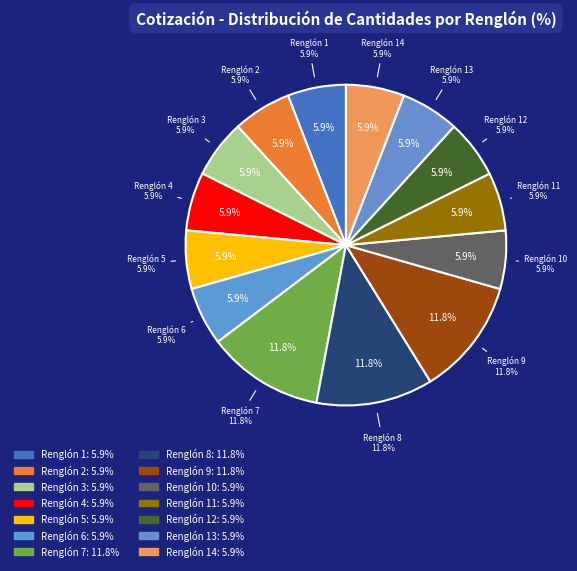

Combined, what portion of the pie is Renglón 7 and Renglón 12?

17.6%